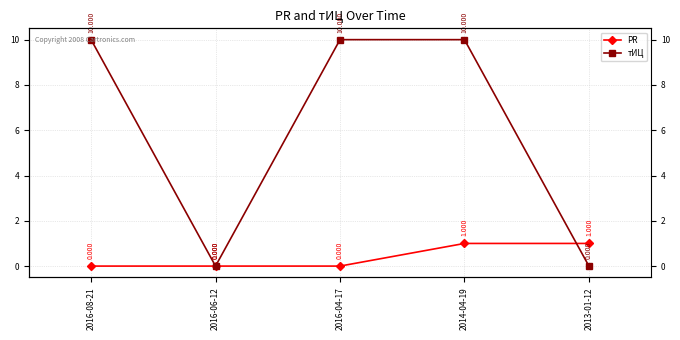

What is the label of the 3rd point from the left?

2016-04-17